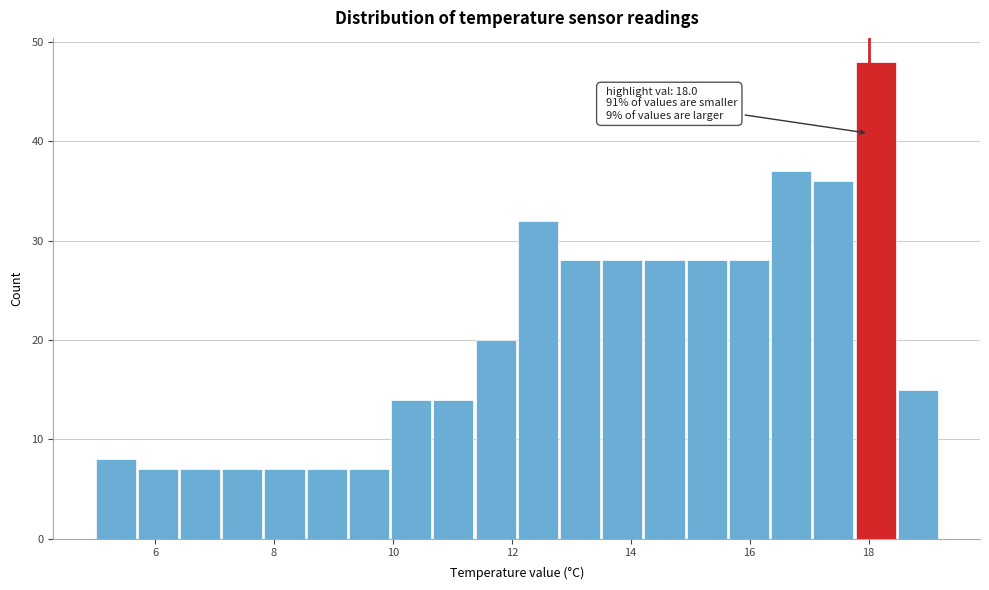

Read against the x-axis, roughly where is the centre of the tallest bar?

18.2